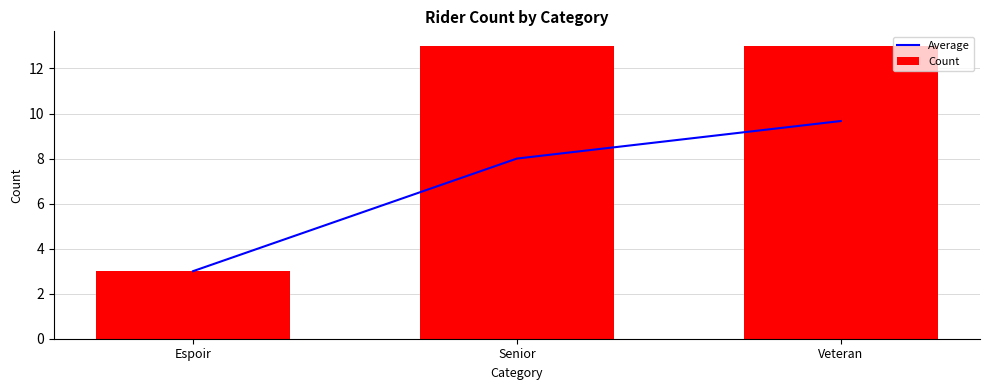

Between Veteran and Senior, which is larger?

Veteran